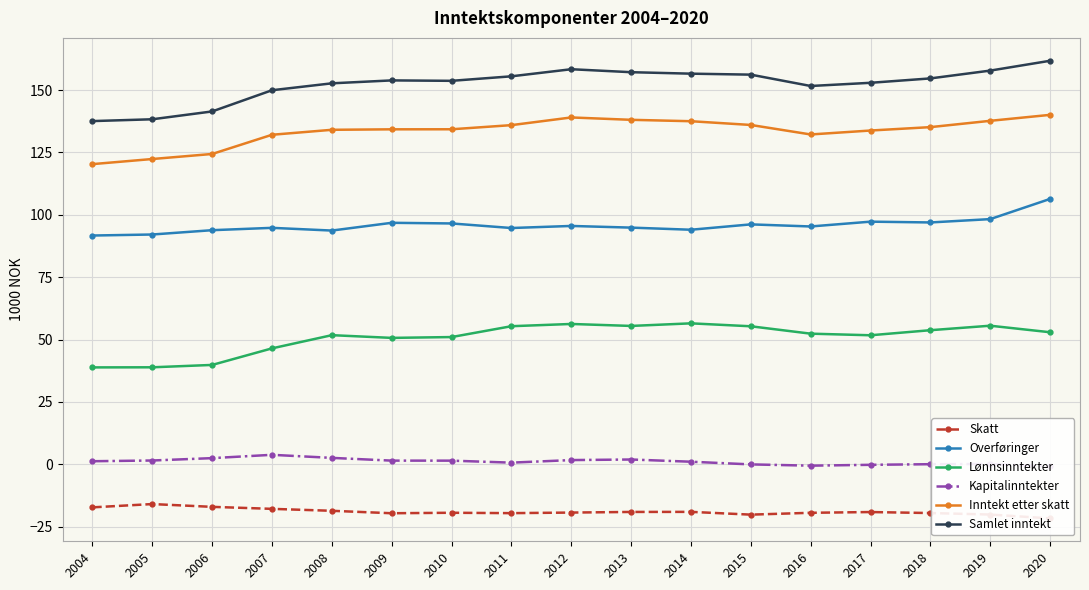

True or false: Kapitalinntekter and Skatt intersect in this chart.

False